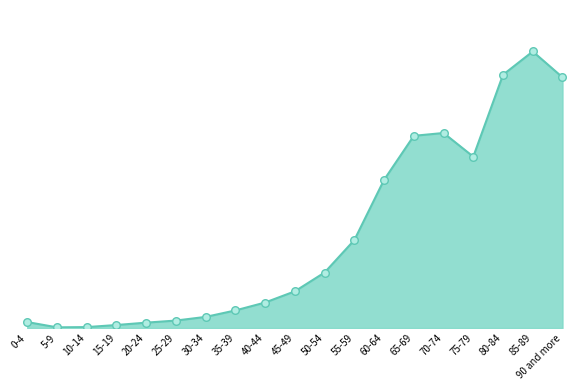

What is the change in value from 50-54 to 90 and more?

+20355